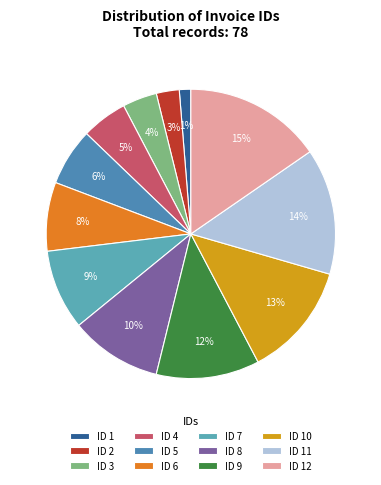

How many segments does this pie chart have?

12